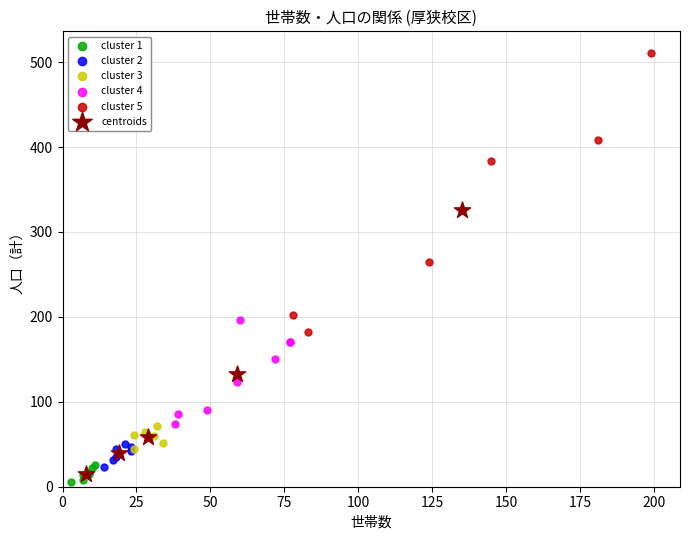

What are all the series names shown in the legend?

cluster 1, cluster 2, cluster 3, cluster 4, cluster 5, centroids